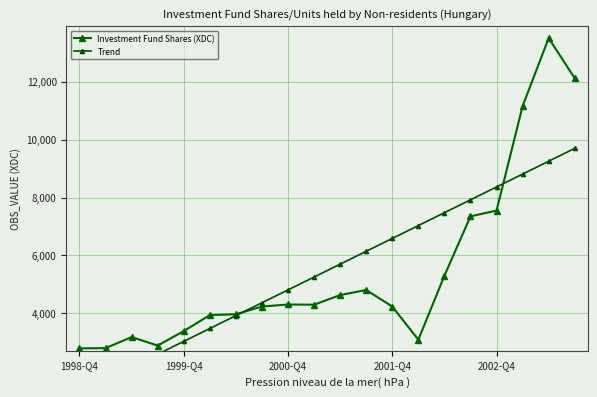

What is the difference between the second highest and second lowest values in the Trend series?

7551.7